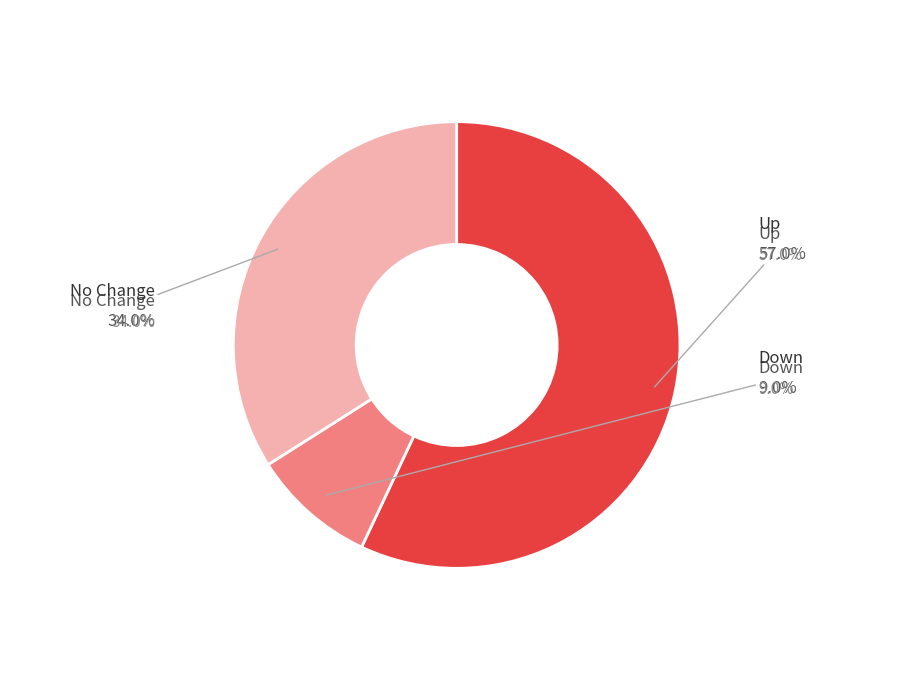

To the nearest percent, what is the difference between the largest and smallest slice percentages?

48%